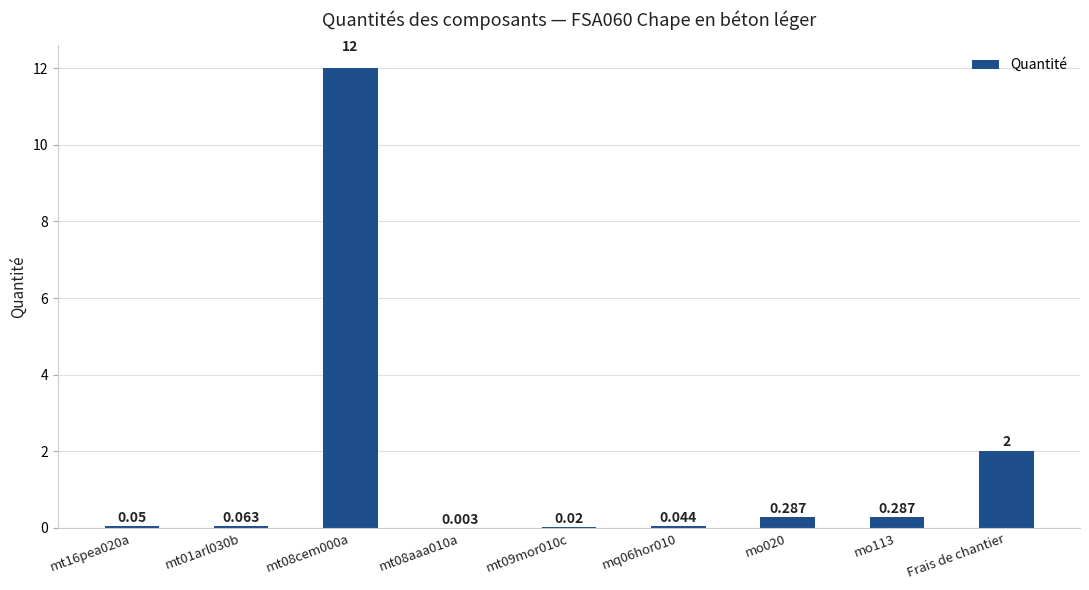

Where is the data nearest to the value 6?

Frais de chantier